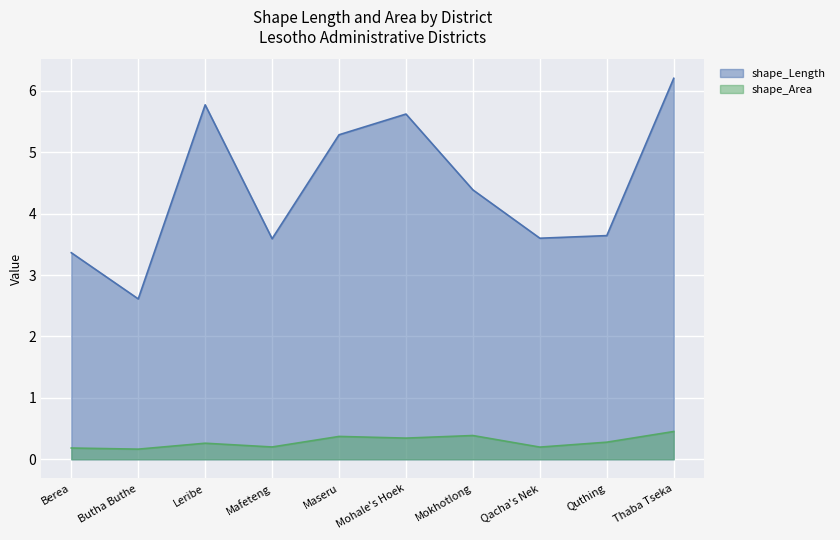

How many lines are shown in the chart?

2